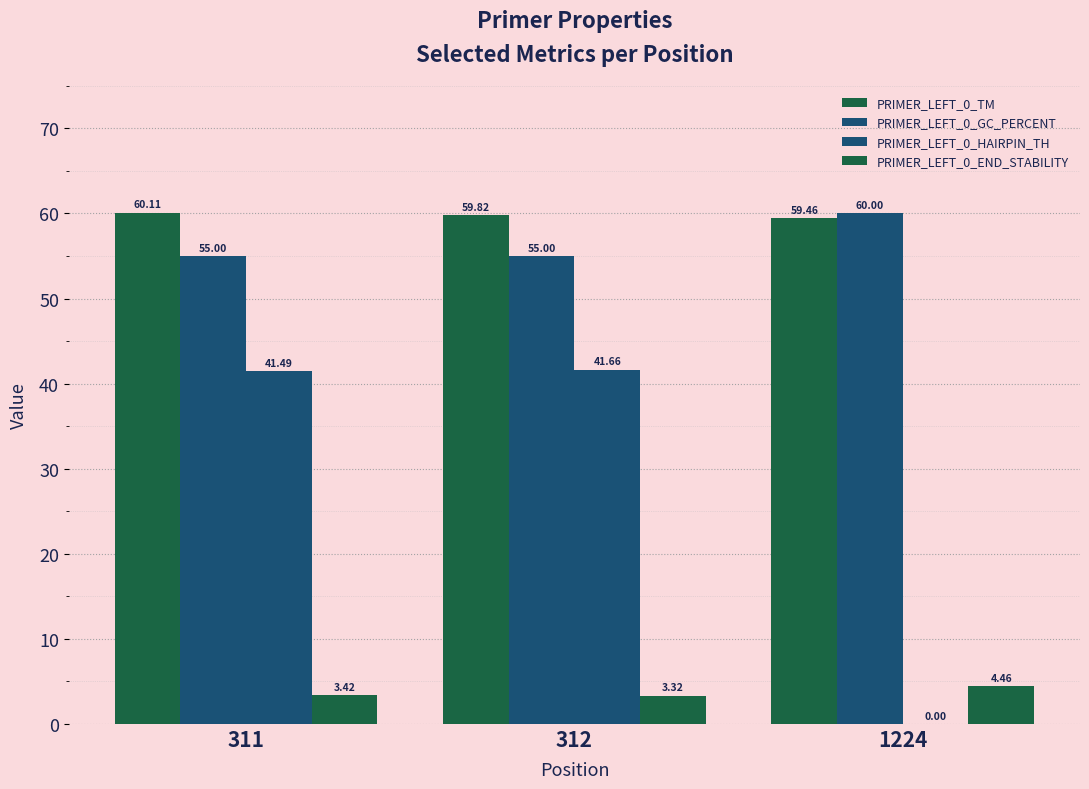

Are the bars grouped side by side (vs. stacked)?

Yes